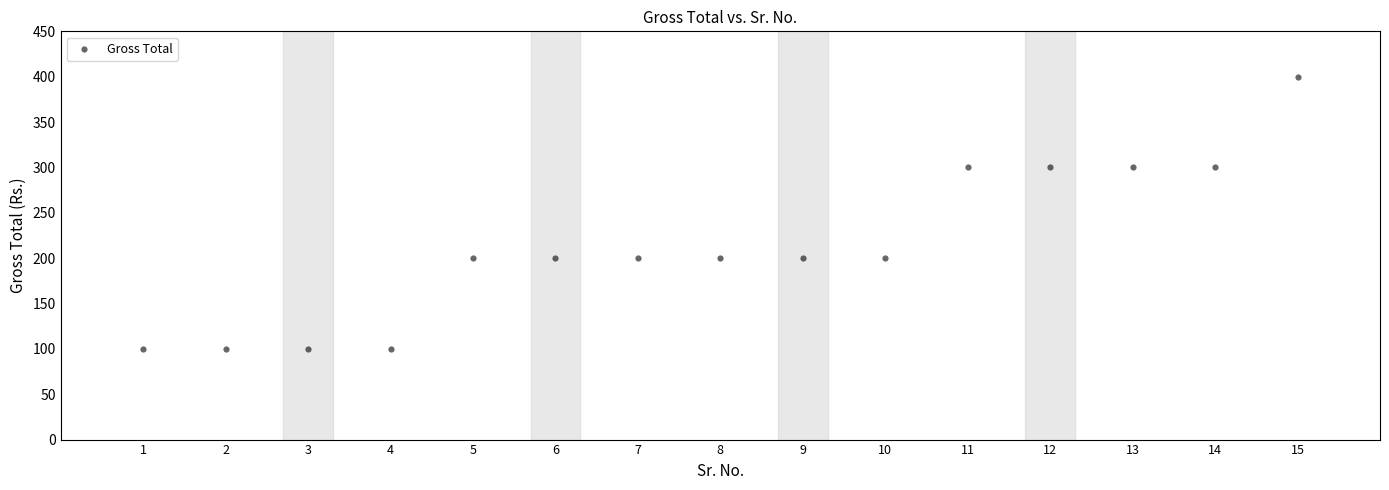

What is the range of X values (max minus min)?

14